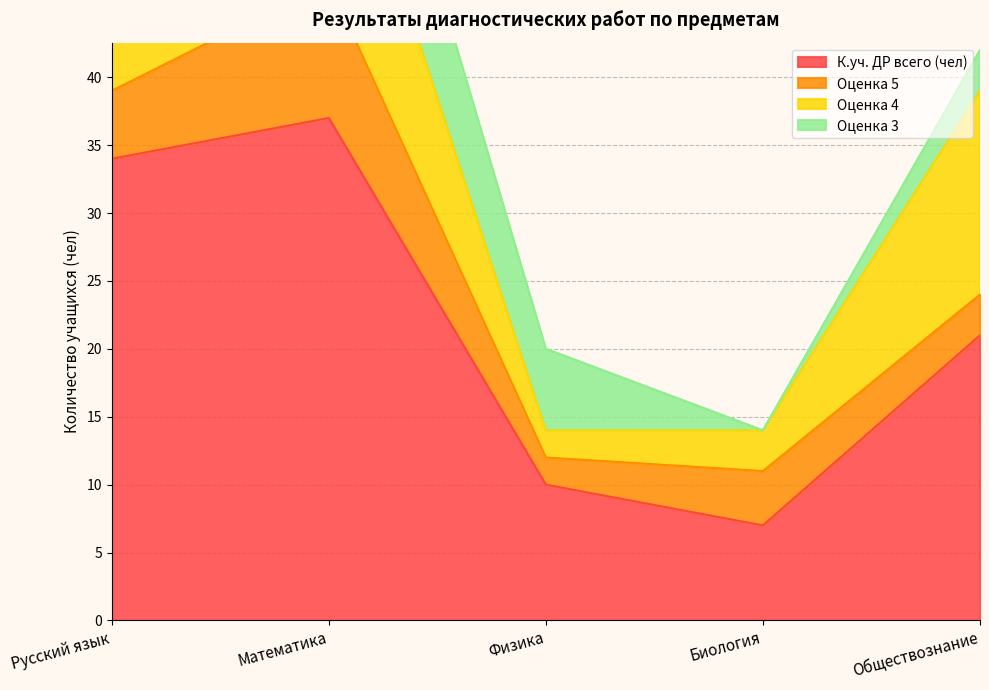

What is the sum of the Оценка 3 values at Математика and Физика?

17